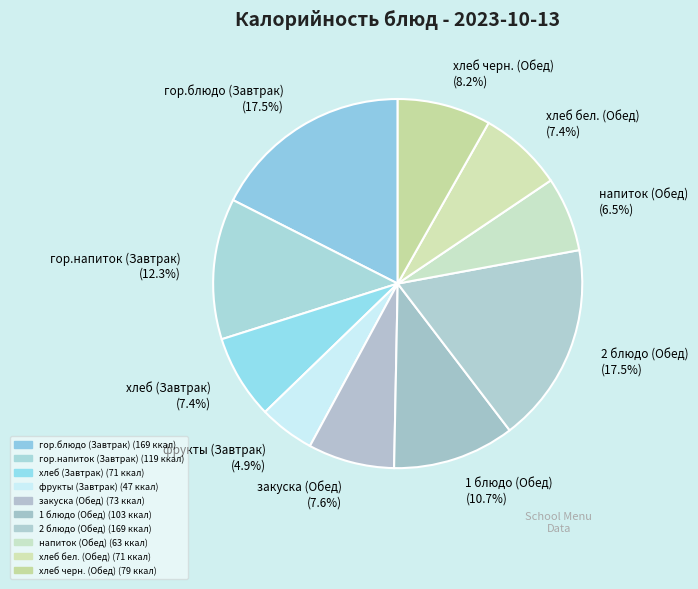

How many segments does this pie chart have?

10